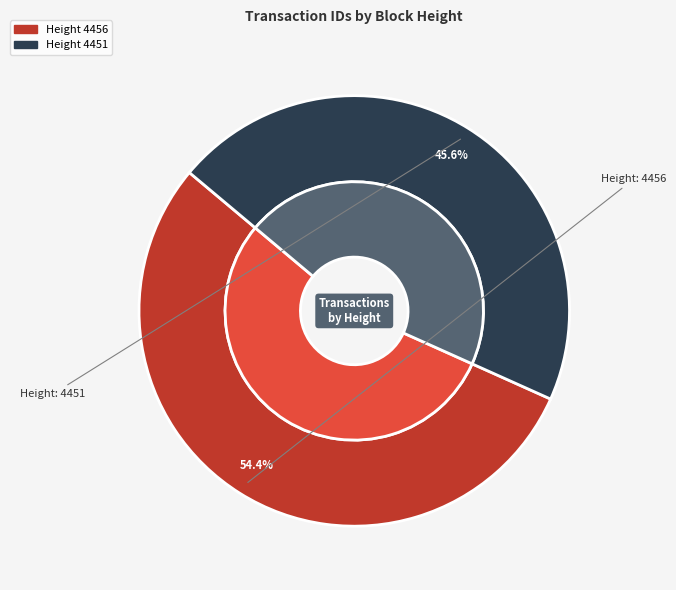

Which slice is the largest?

4456